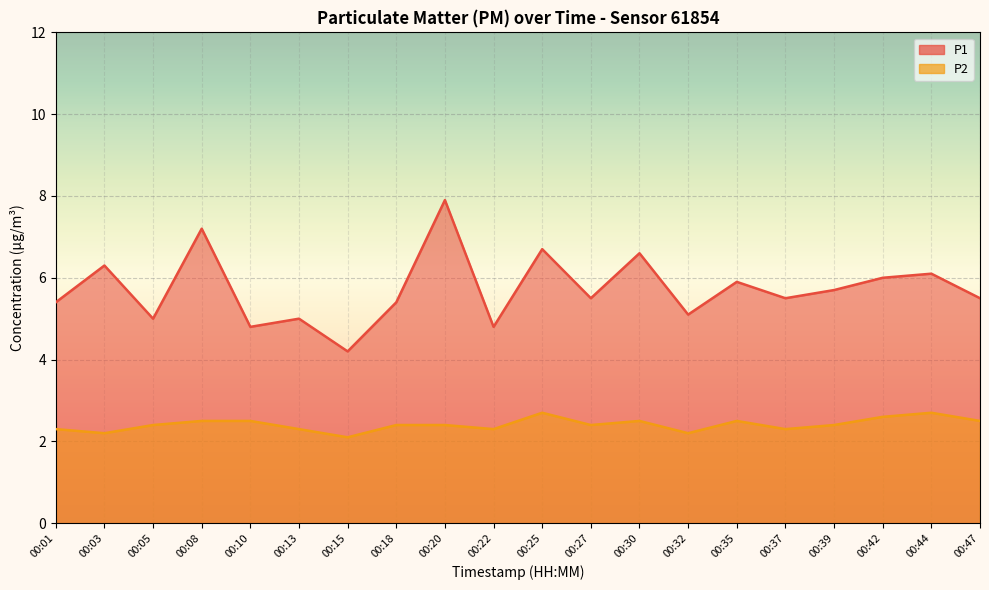

Which series has the largest total across all categories?

P1